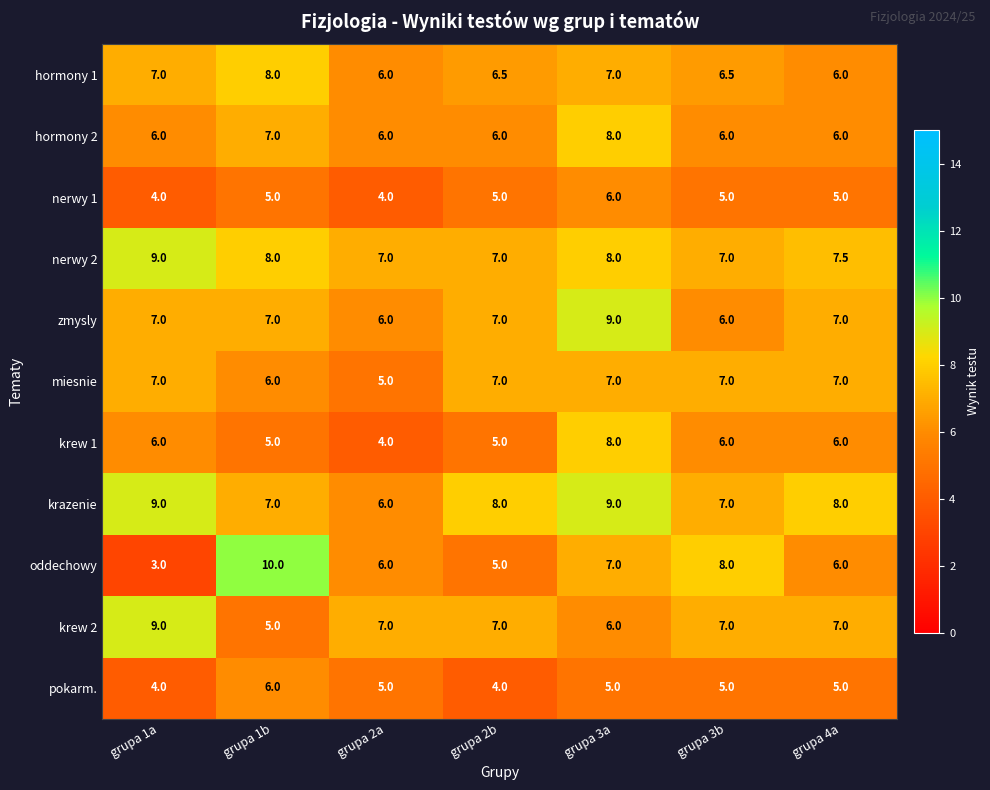

At which label does pokarm. reach its peak?

grupa 1b